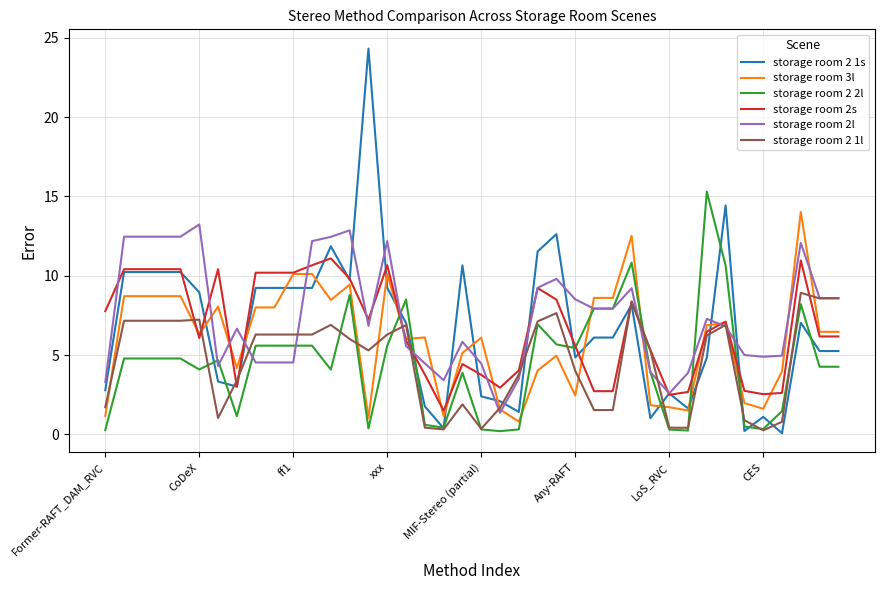

What is the highest value of the storage room 2 1l series?

8.9